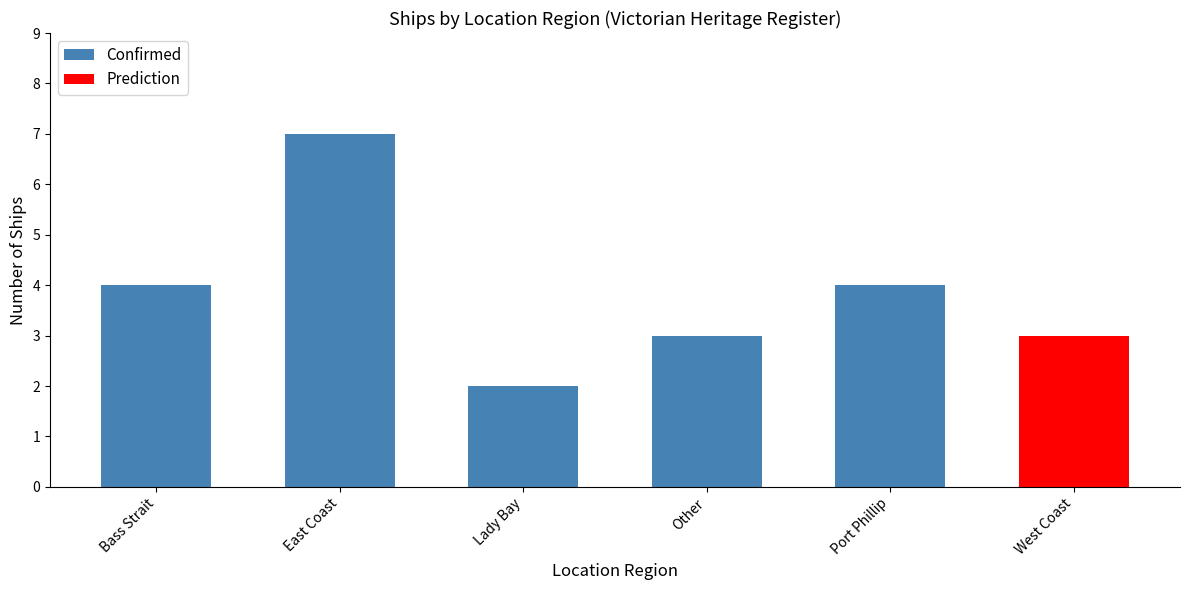

What is the difference between the maximum and minimum values?

5